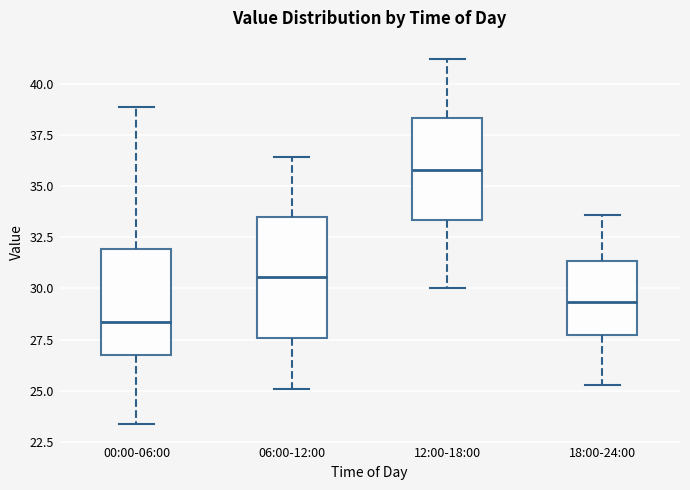

Which box's median line is the highest?

12:00-18:00